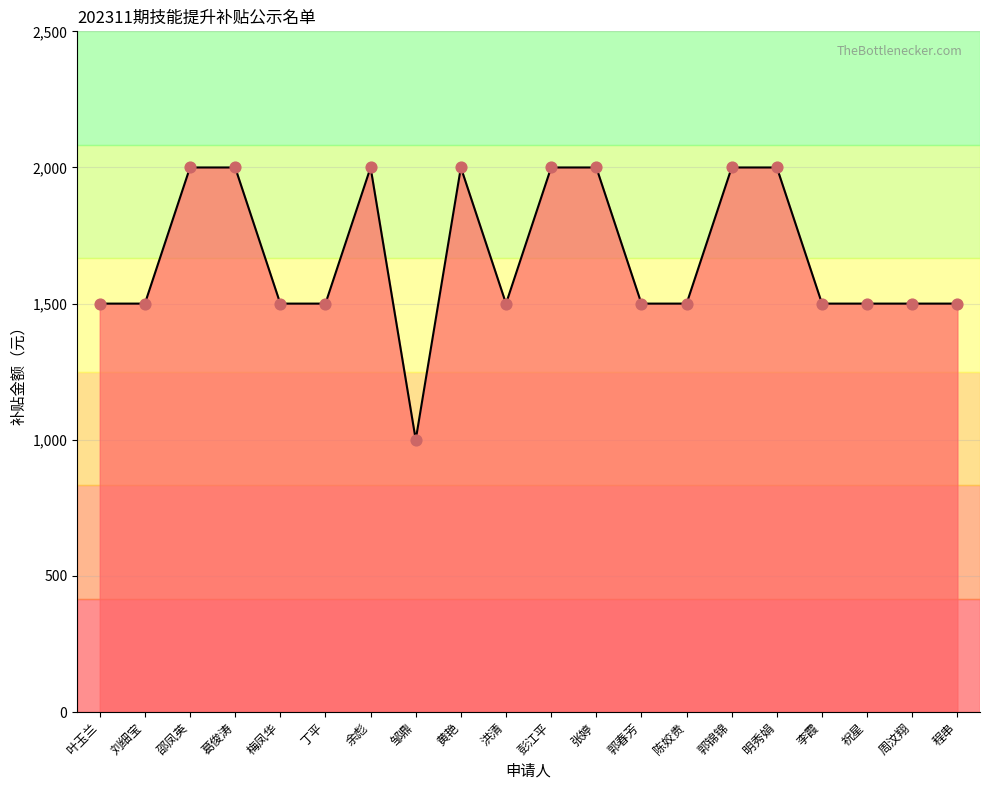

Which has a higher value, 周汶翔 or 黄艳?

黄艳